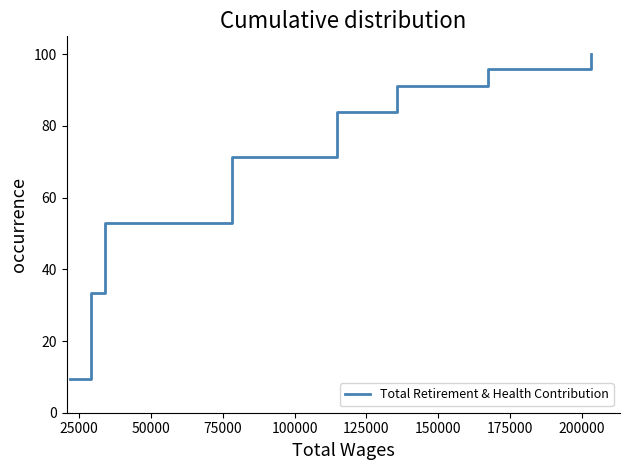

What is the greatest value displayed?

100.0